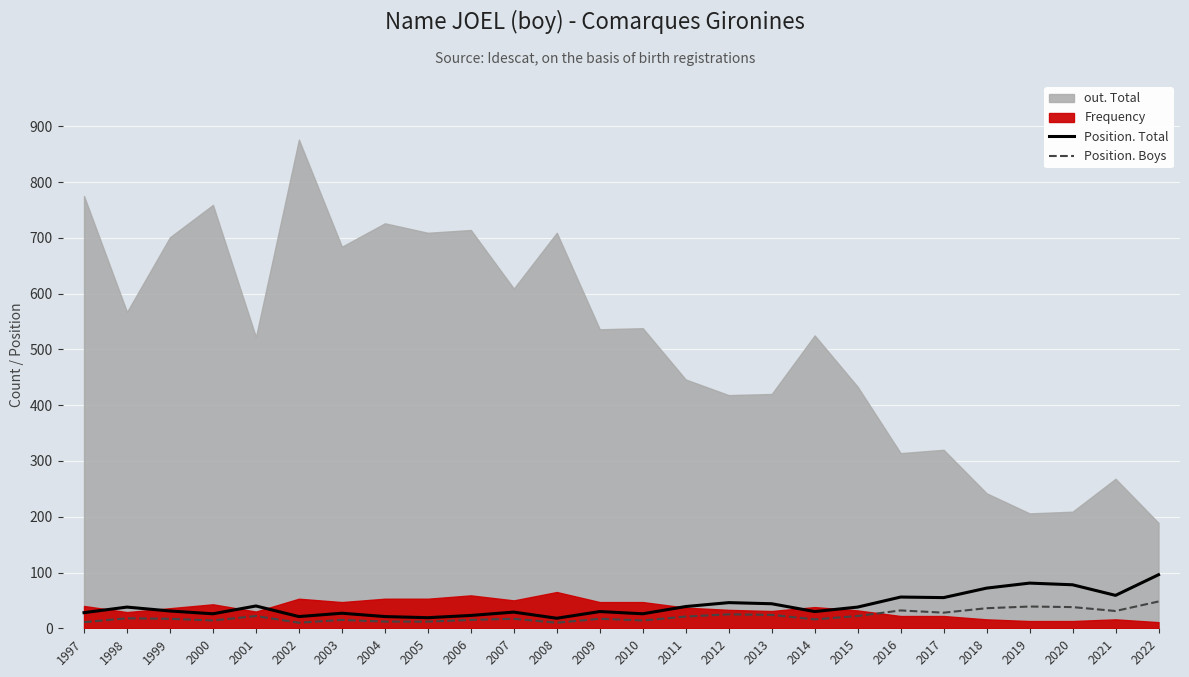

In Position. Boys, how many points are higher than both neighbors (excluding endpoints)?

8